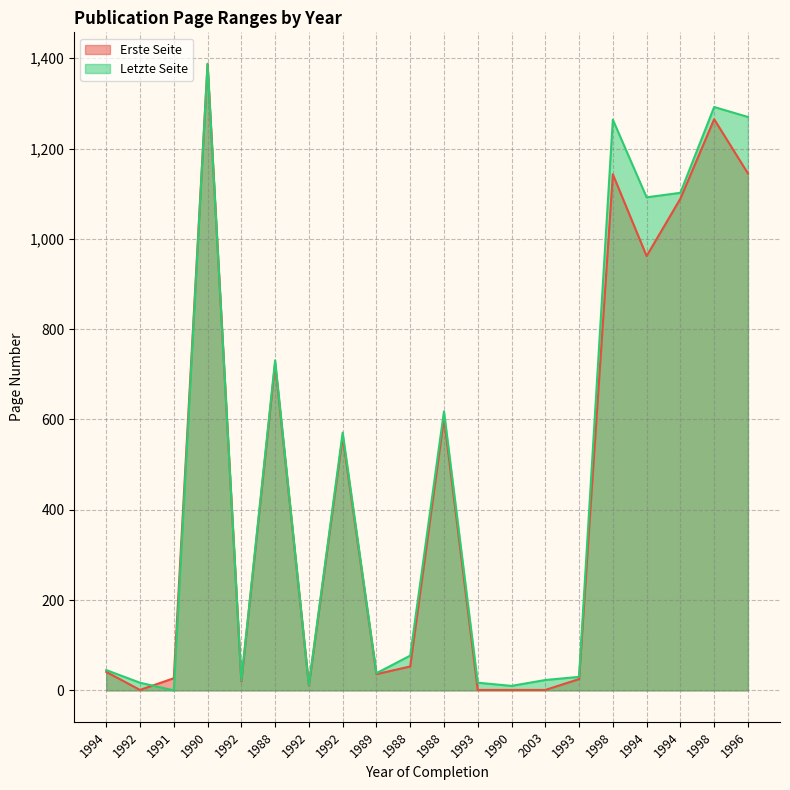

What is the difference between the second highest and minimum values in the Letzte Seite series?

1292